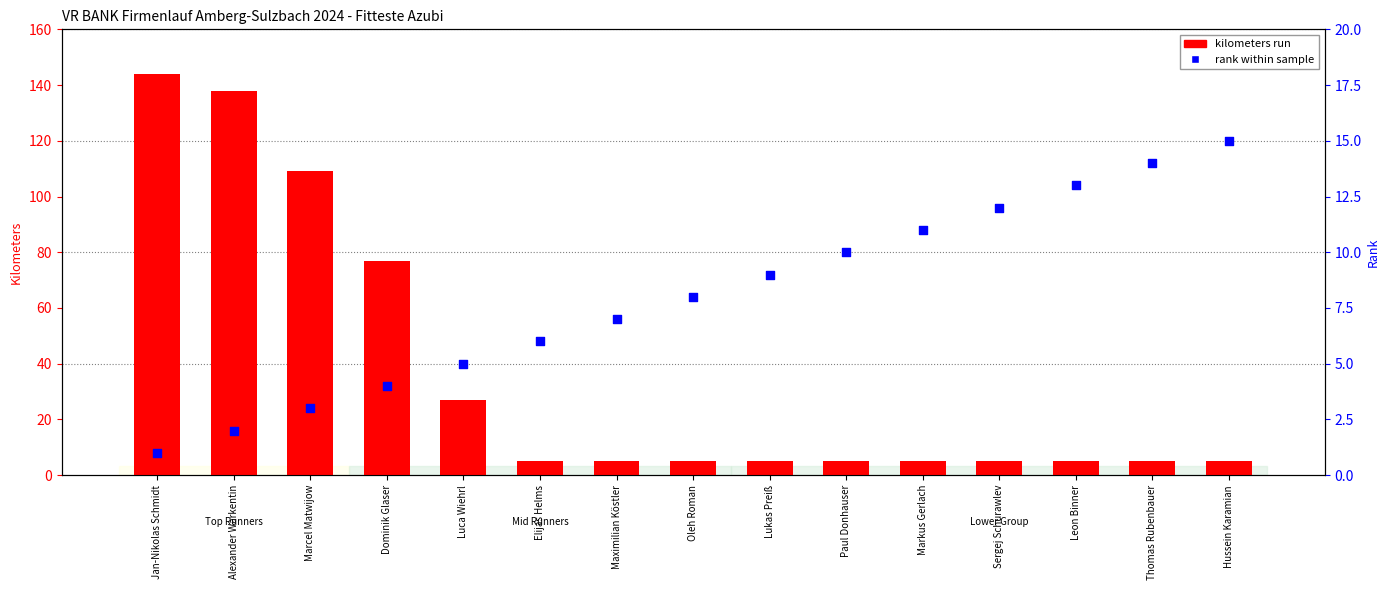

What is the total value across all series at Marcel Matwijow?

112